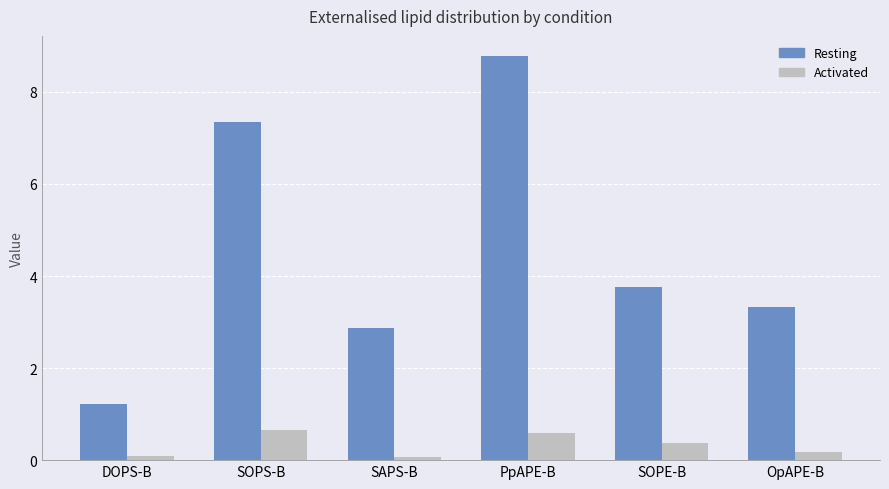

Reading right to left, extract all data points from this chart.

Resting: OpAPE-B=3.3	SOPE-B=3.8	PpAPE-B=8.8	SAPS-B=2.9	SOPS-B=7.3	DOPS-B=1.2
Activated: OpAPE-B=0.2	SOPE-B=0.4	PpAPE-B=0.6	SAPS-B=0.1	SOPS-B=0.7	DOPS-B=0.1